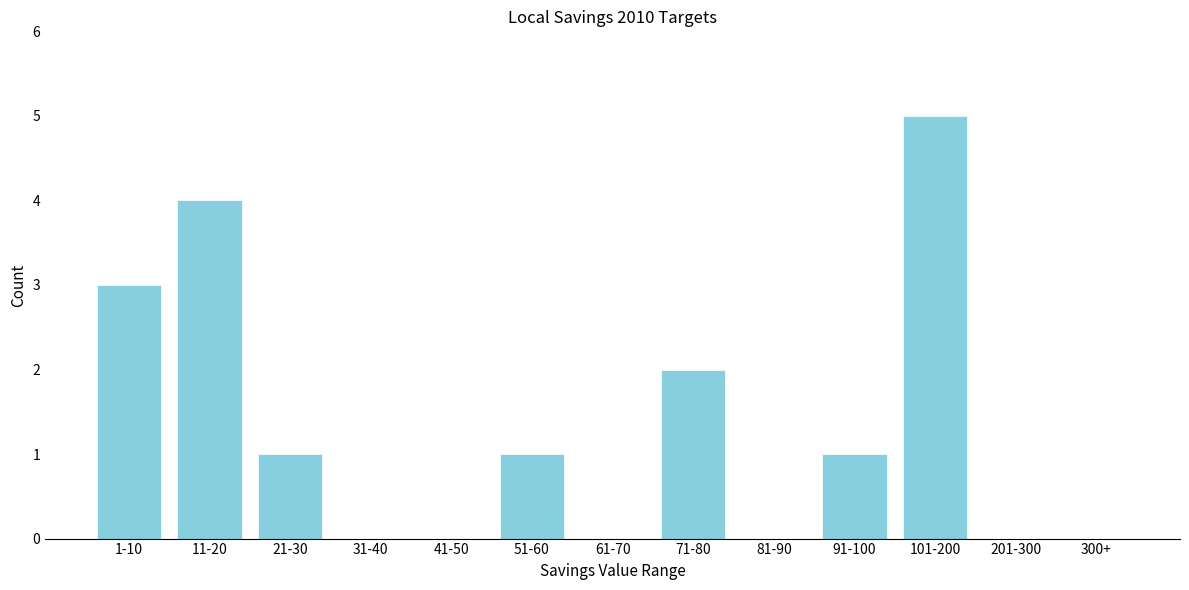

Reading right to left, list all the values displayed in this chart.

300+=0	201-300=0	101-200=5	91-100=1	81-90=0	71-80=2	61-70=0	51-60=1	41-50=0	31-40=0	21-30=1	11-20=4	1-10=3